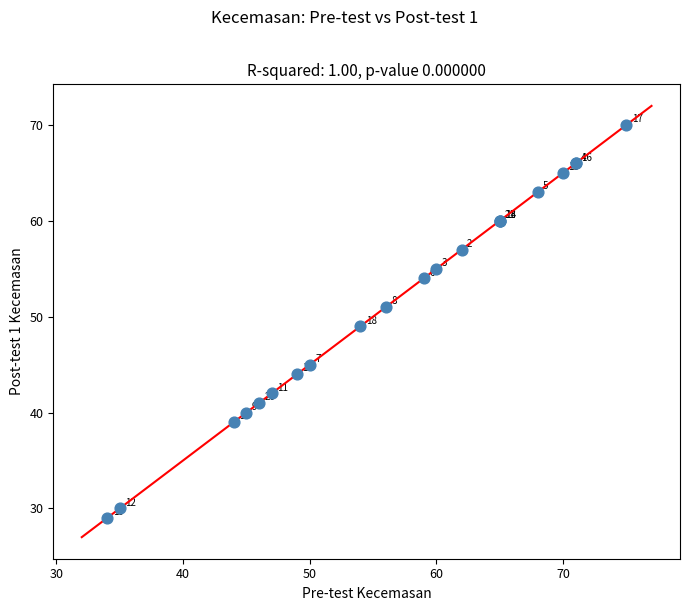

What Y value in the scatter plot is closest to 49?

49